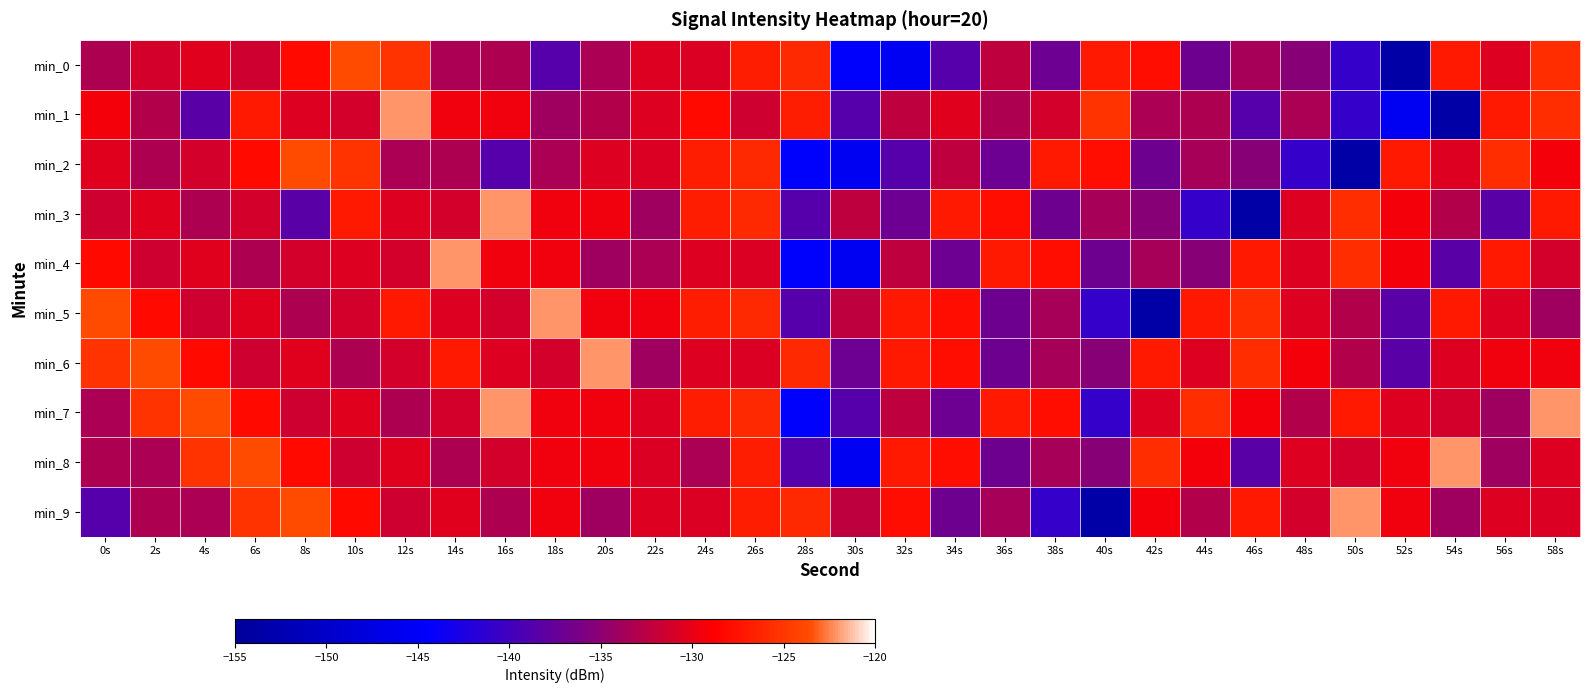

Rank the series at 26s from highest to lowest value.

min_2, min_3, min_5, min_7, min_0, min_8, min_9, min_4, min_6, min_1